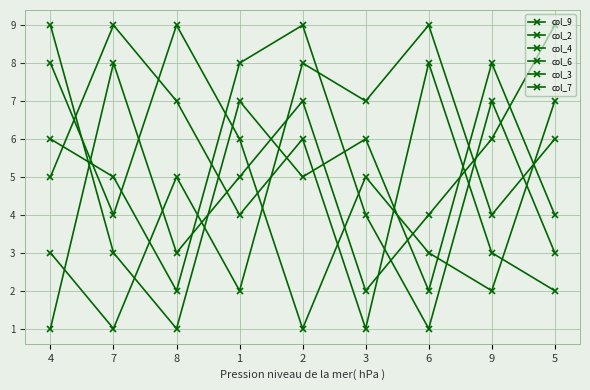

Where does the col_4 series first go above 5?

2